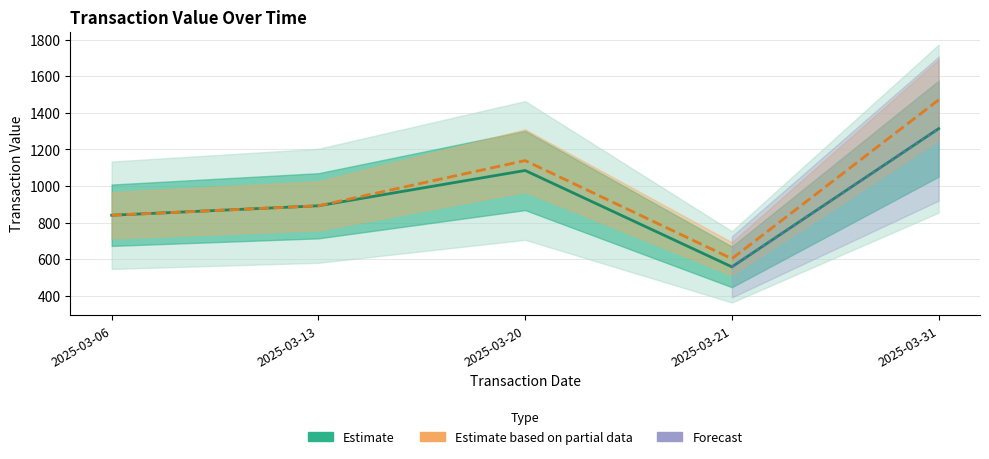

Which label corresponds to the largest value in the chart?

2025-03-31